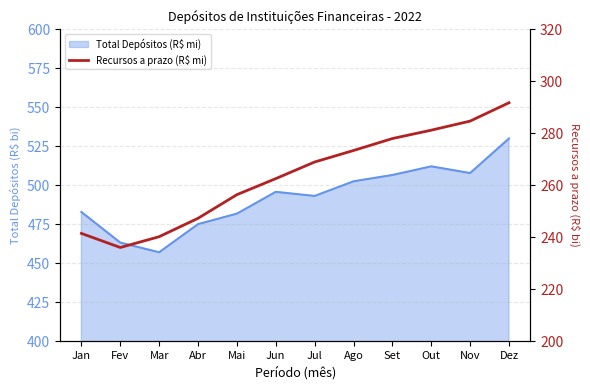

Reading right to left, what are all the values shown in this chart?

291.7	284.7	281.2	277.9	273.4	268.9	262.5	256.4	247.3	240.2	236.0	241.4